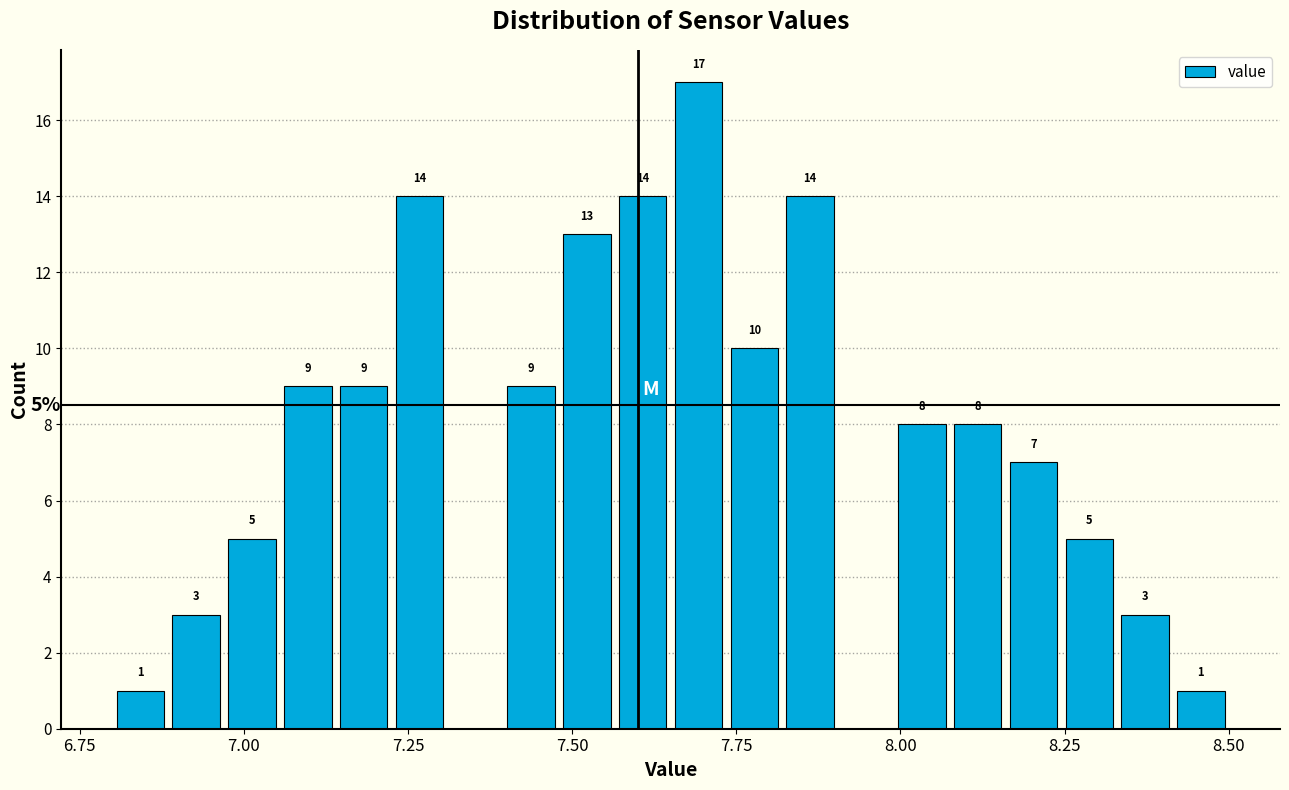

Around what value on the x-axis is the tallest bar? Give the approximate position of its centre, as read against the axis.

7.70